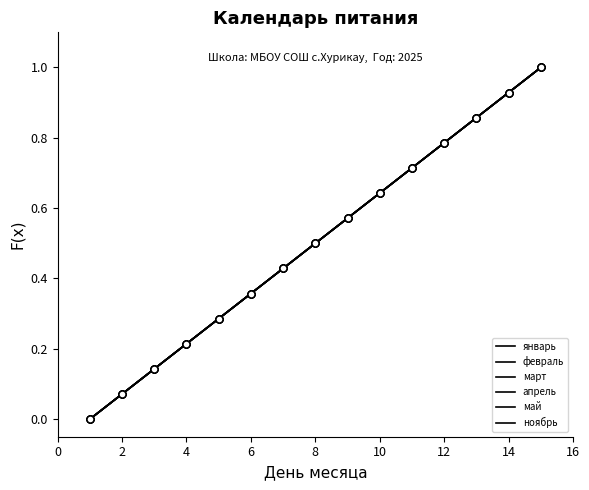

Where is апрель nearest to the value 0?

1